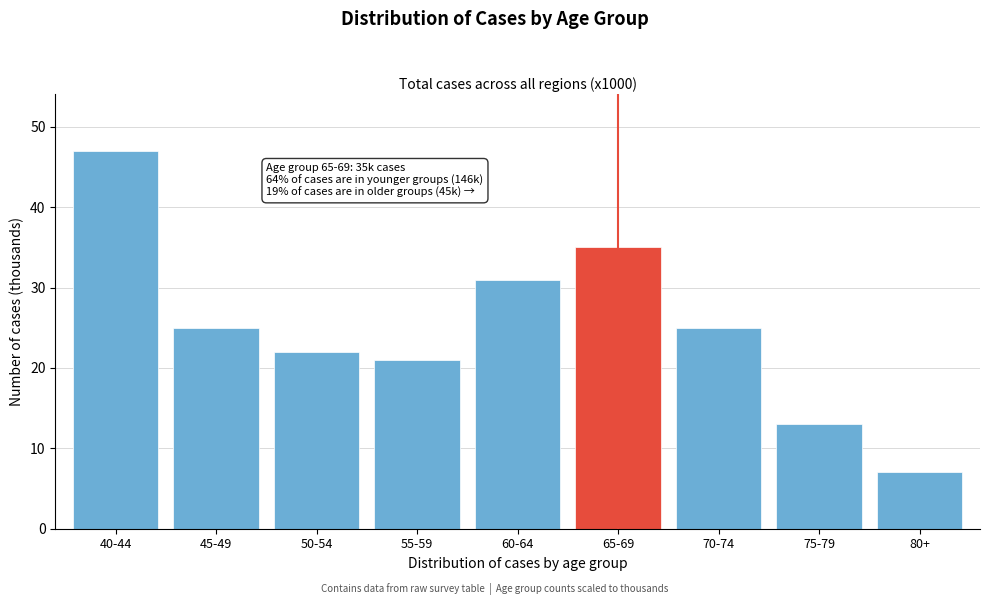

Reading left to right, extract all data points from this chart.

40-44=47	45-49=25	50-54=22	55-59=21	60-64=31	65-69=35	70-74=25	75-79=13	80+=7